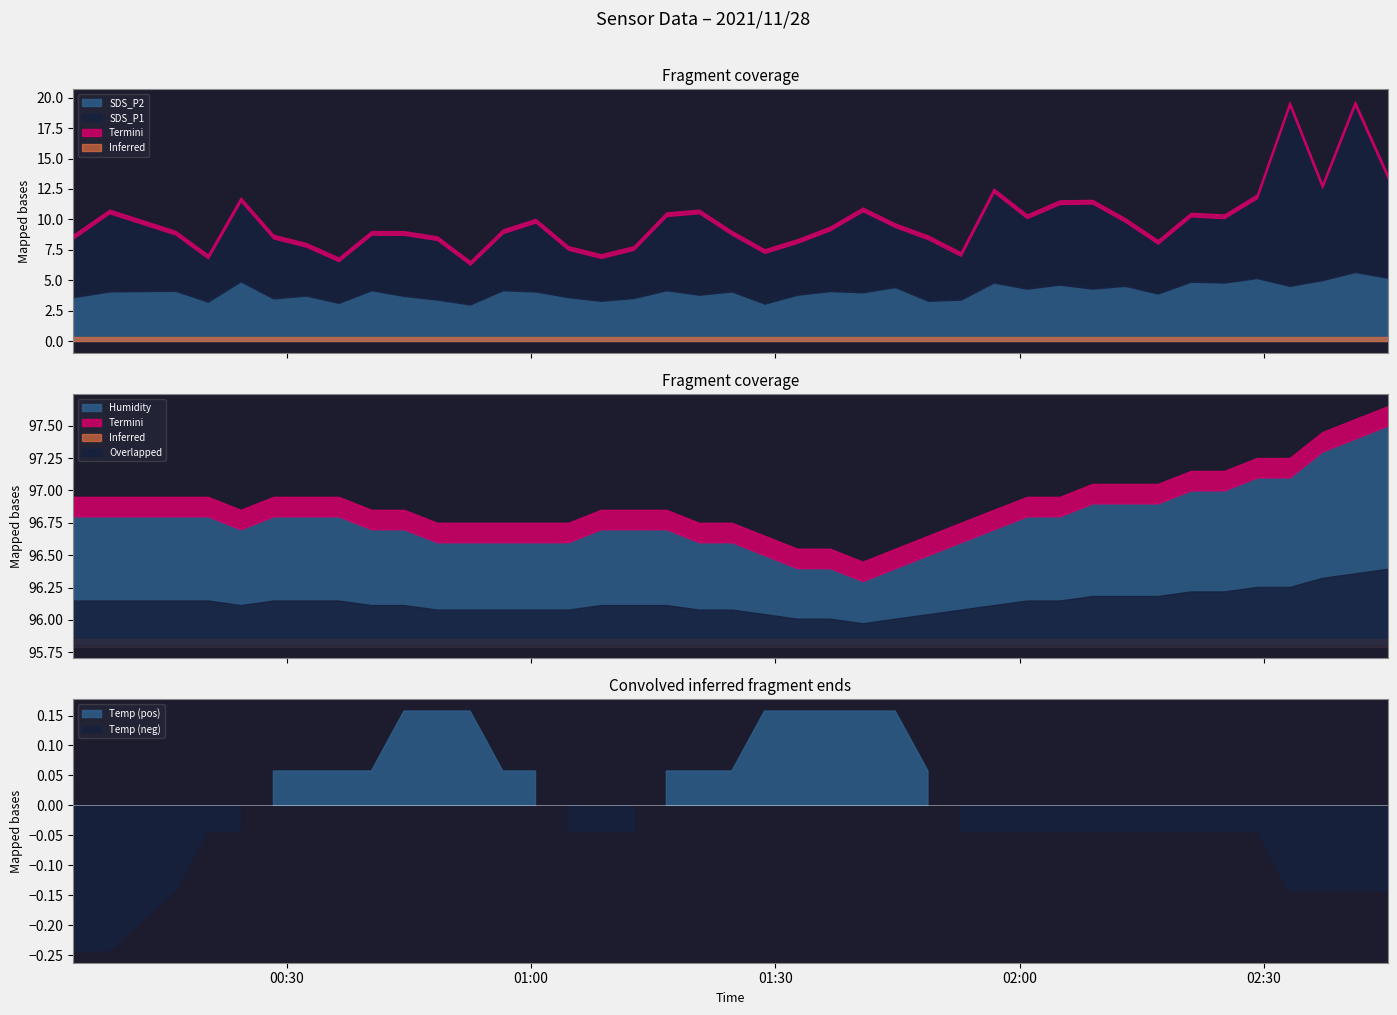

True or false: SDS_P1 has a value of 7.9 at 2021/11/28 00:16:19.

False